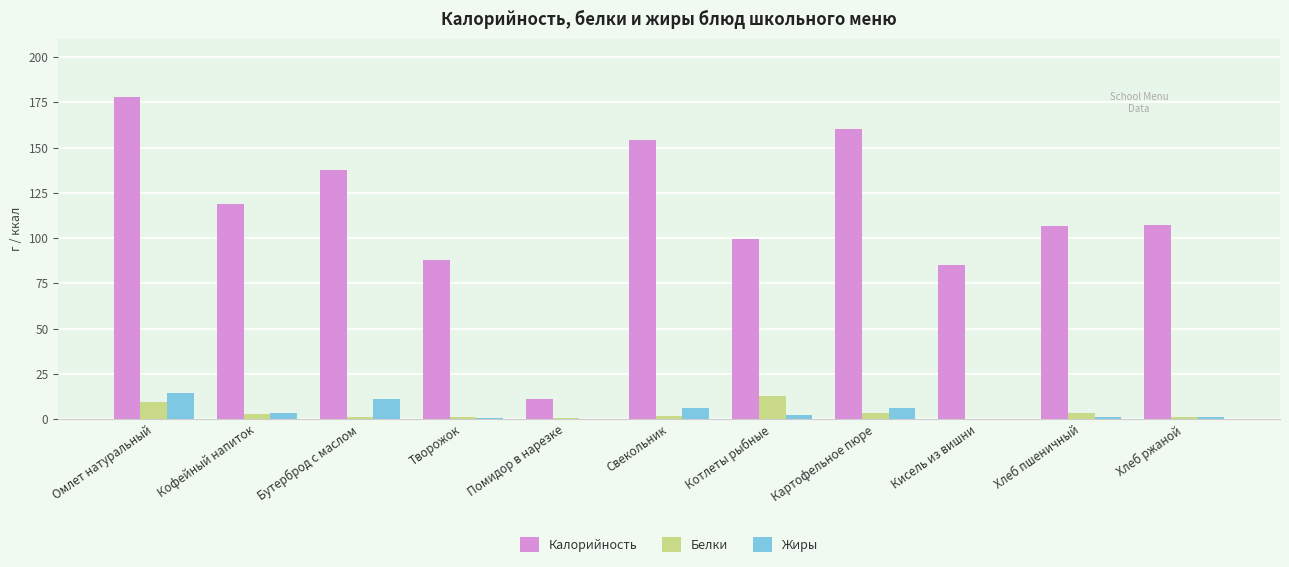

What is the maximum value shown in the chart?

177.8